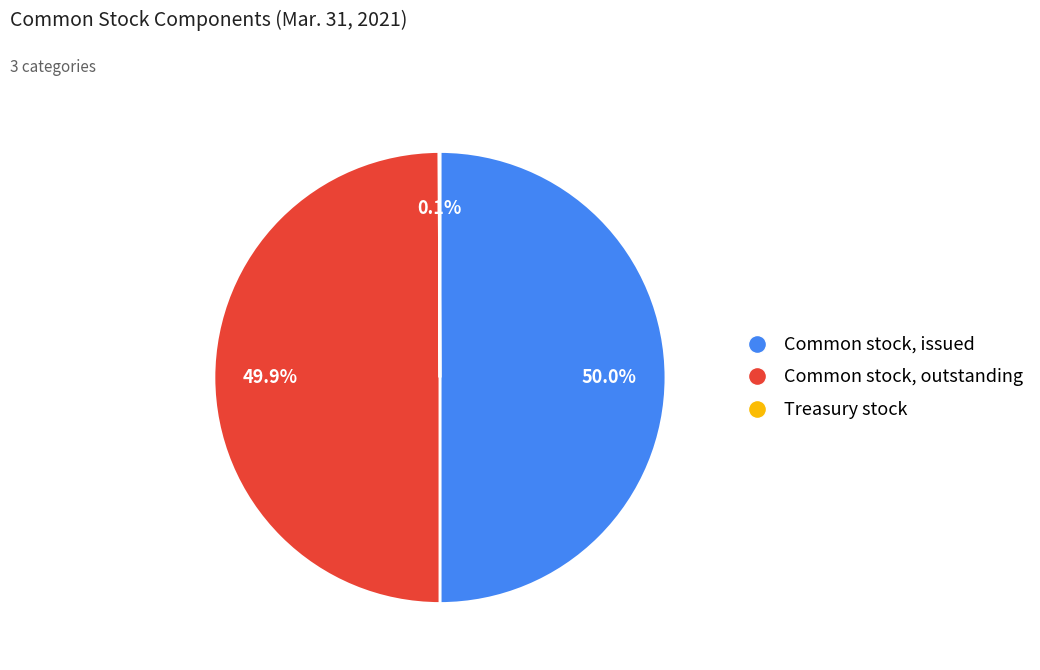

To the nearest percent, what is the difference between the largest and smallest slice percentages?

50%